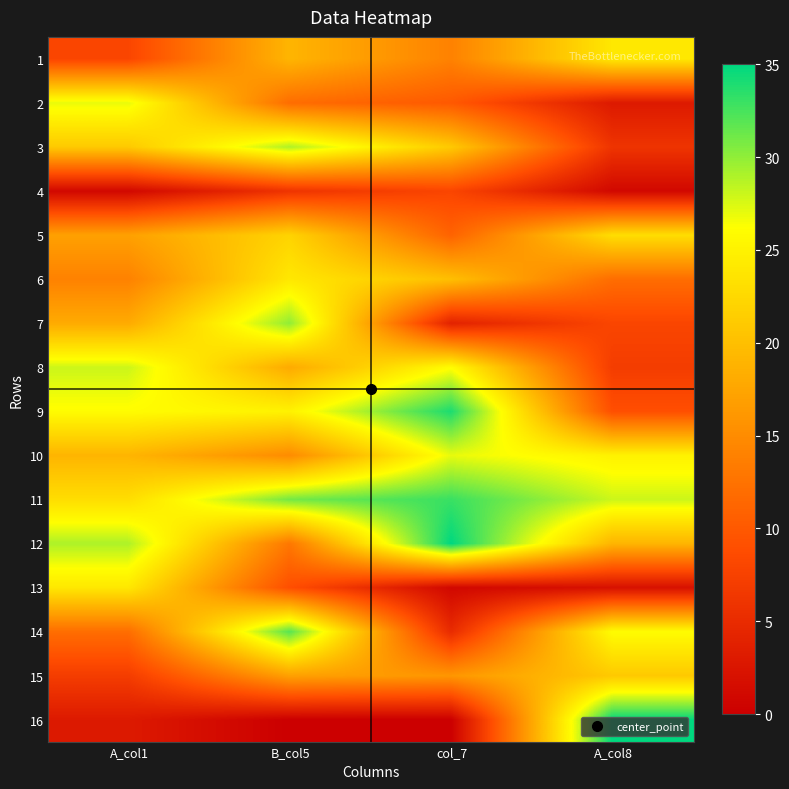

What is the total value across all series at B_col5?

302